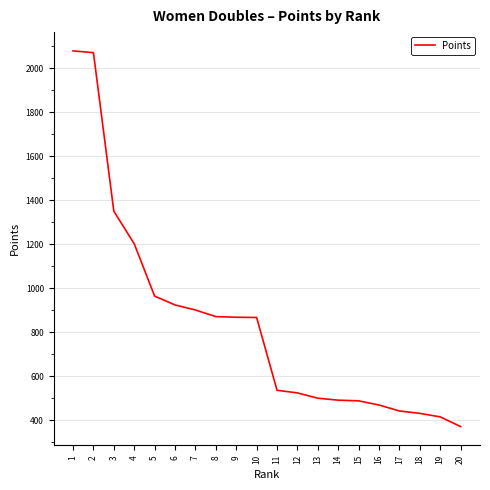

What is the approximate value at 11, to the nearest 50?

550